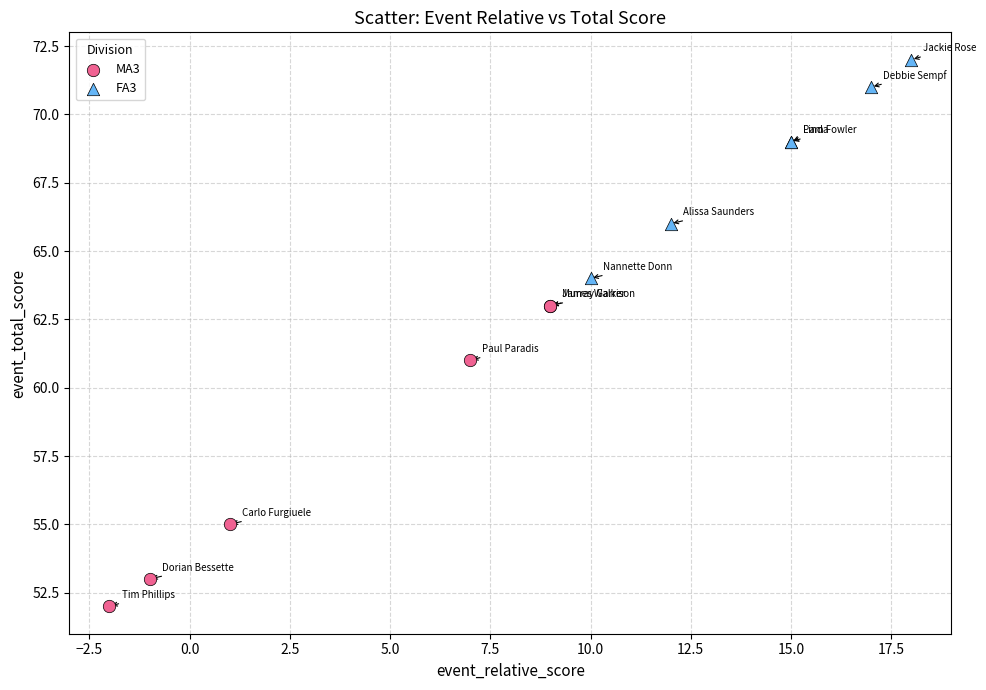

What are all the series names shown in the legend?

MA3, FA3